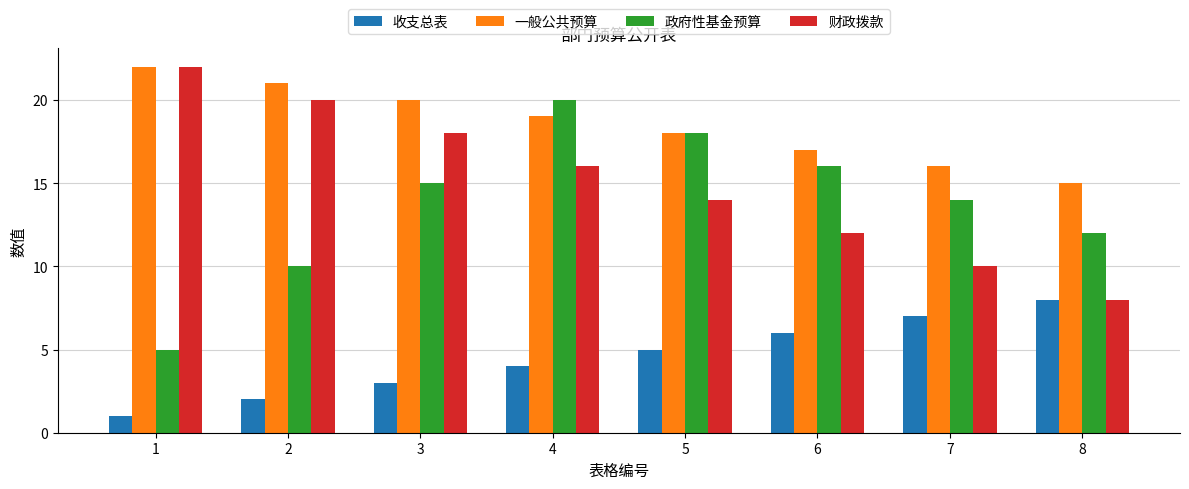

What is the sum of the 一般公共预算 values at 4 and 1?

41